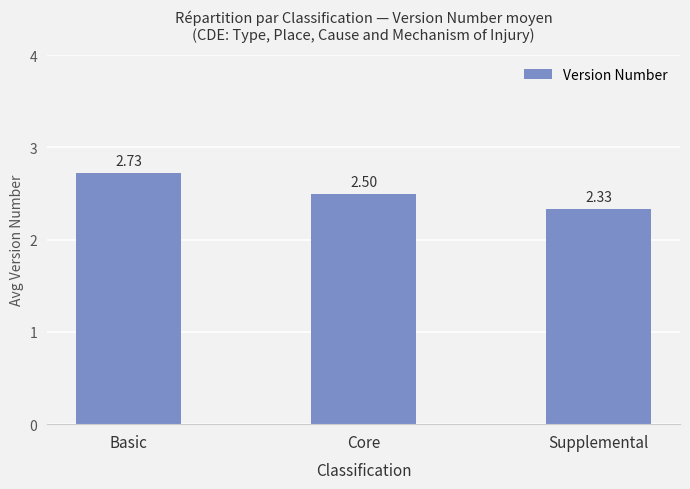

List the labels in order of value, smallest first.

Supplemental, Core, Basic